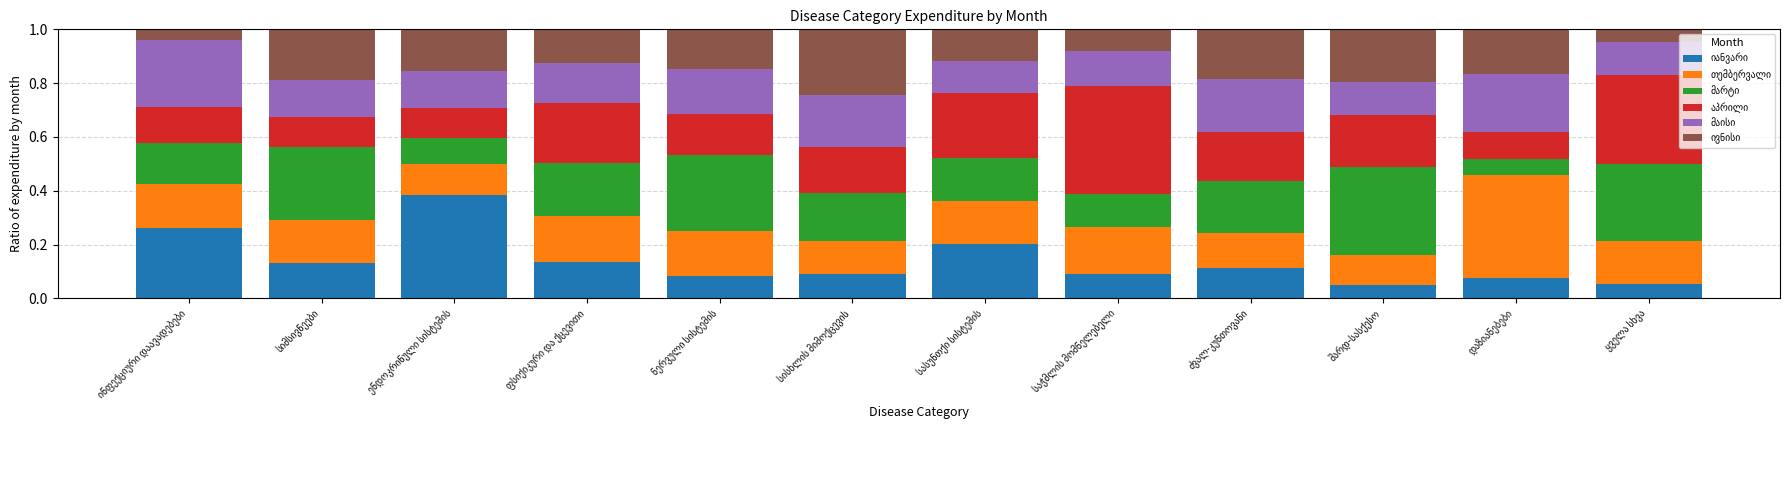

Count the number of categories in the chart.

12